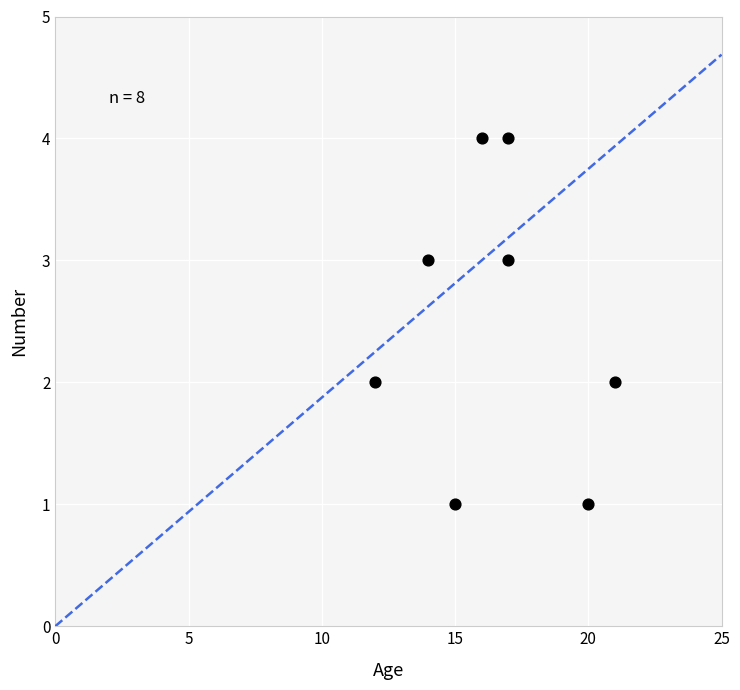

What is the range of X values (max minus min)?

9